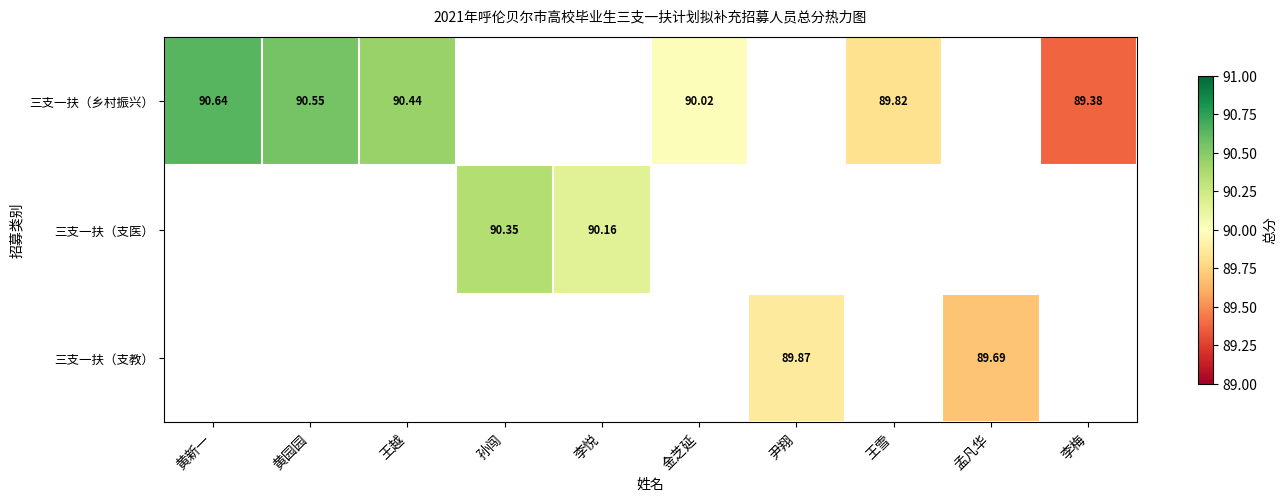

Is the value of 三支一扶（支医） at 李悦 greater than the value of 三支一扶（乡村振兴） at 黄新一?

No